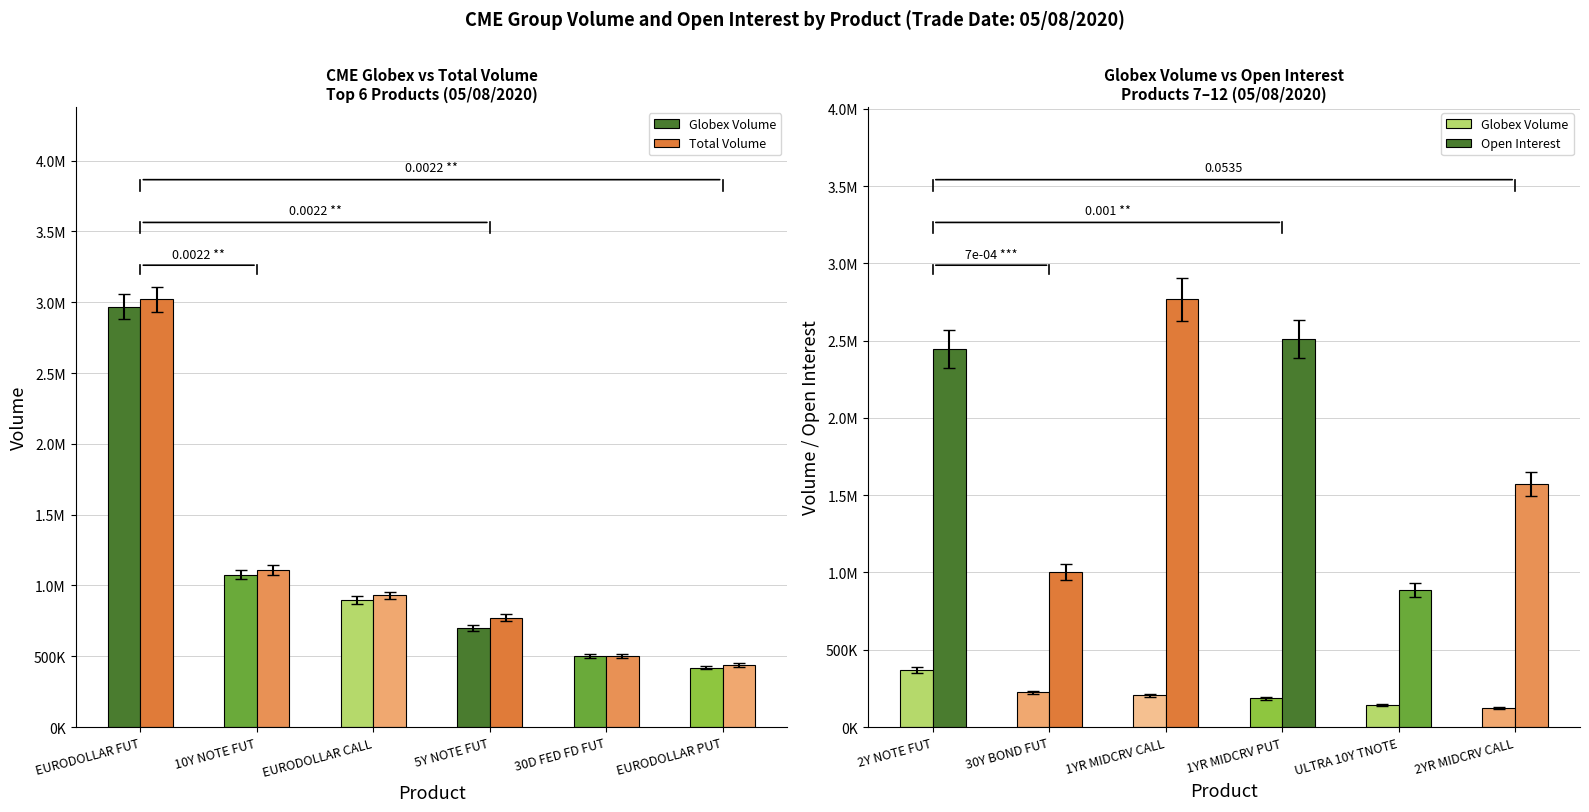

At which label does Globex Volume reach its peak?

2Y NOTE FUT